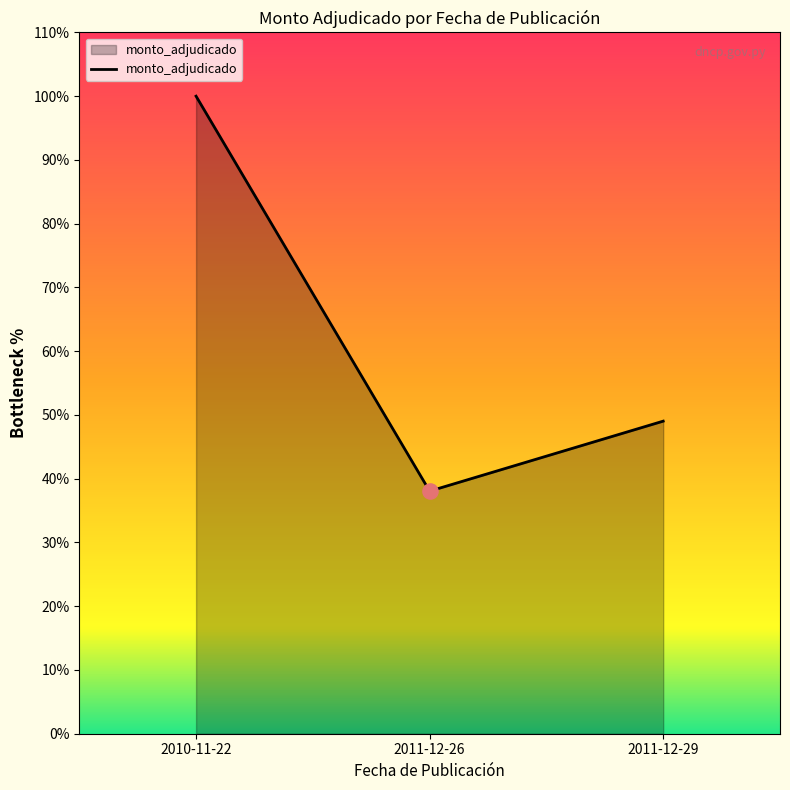

Does the chart have visible grid lines?

No